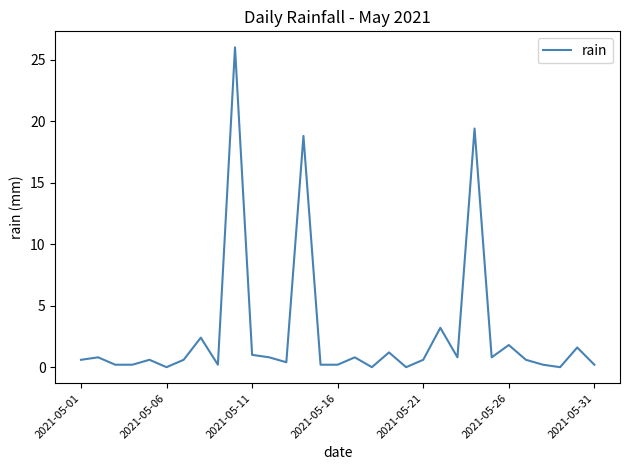

What is the sum of all values?

84.2